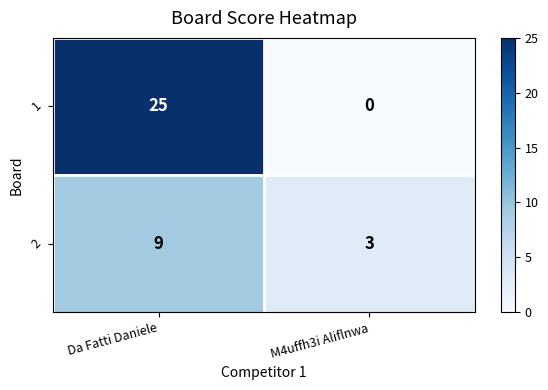

Which label corresponds to the smallest value in the chart?

M4uffh3i Aliflnwa